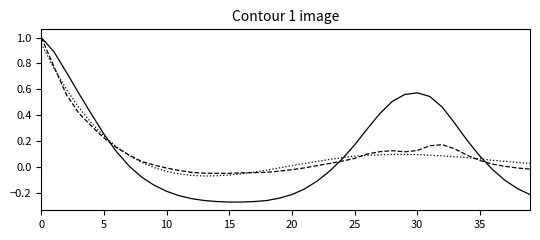

Does the chart display data point markers on the line(s)?

No